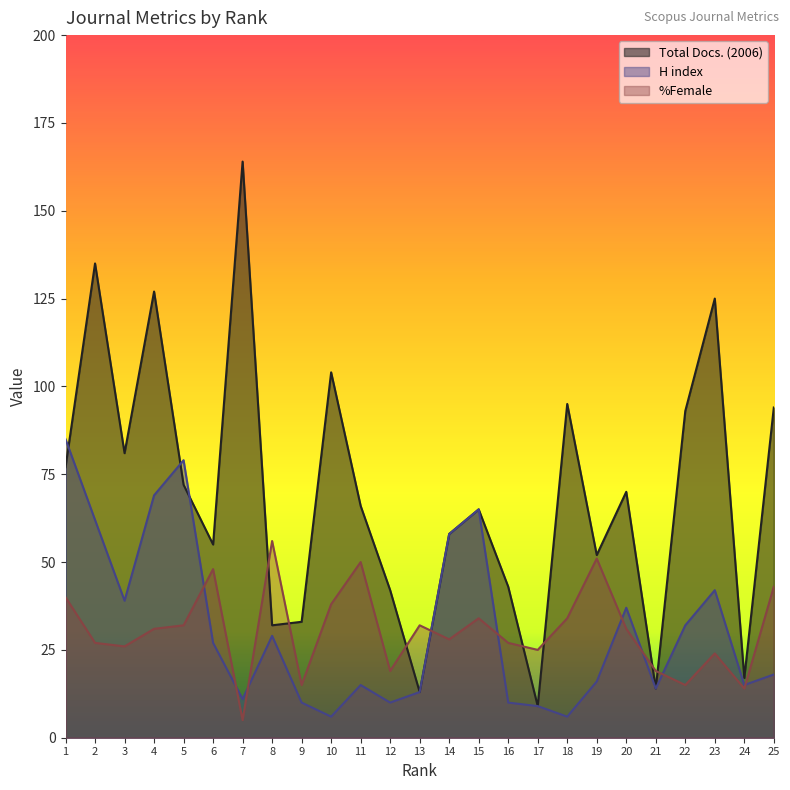

At 14, list the series in order from smallest to largest.

%Female, Total Docs. (2006), H index